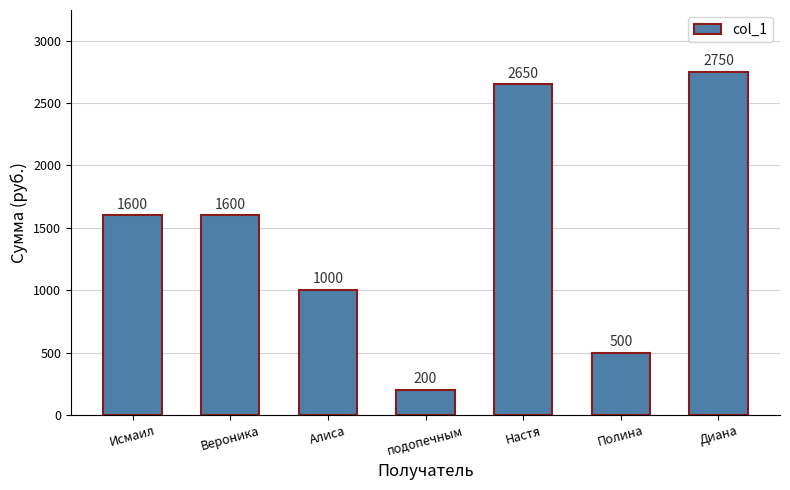

What is the label of the 7th bar from the right?

Исмаил